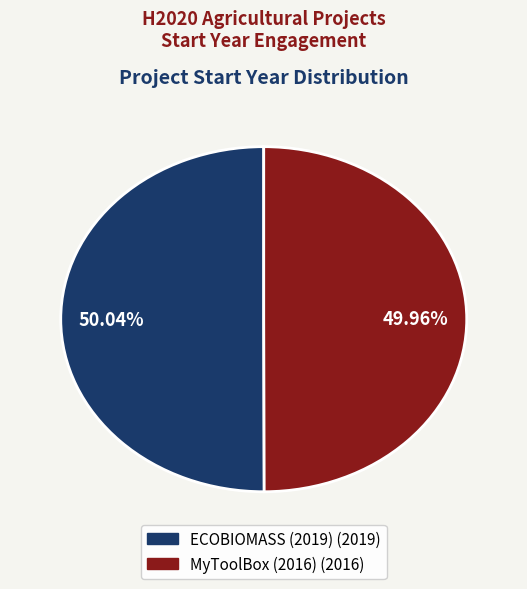

Does any single category account for the majority?

Yes